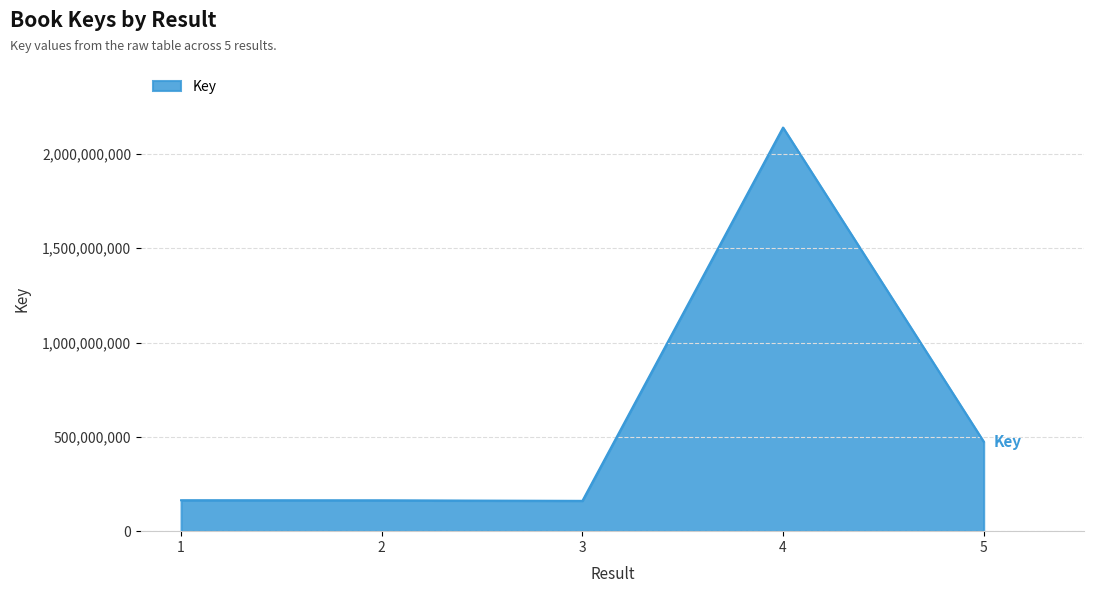

How many values are below 163915215?

2